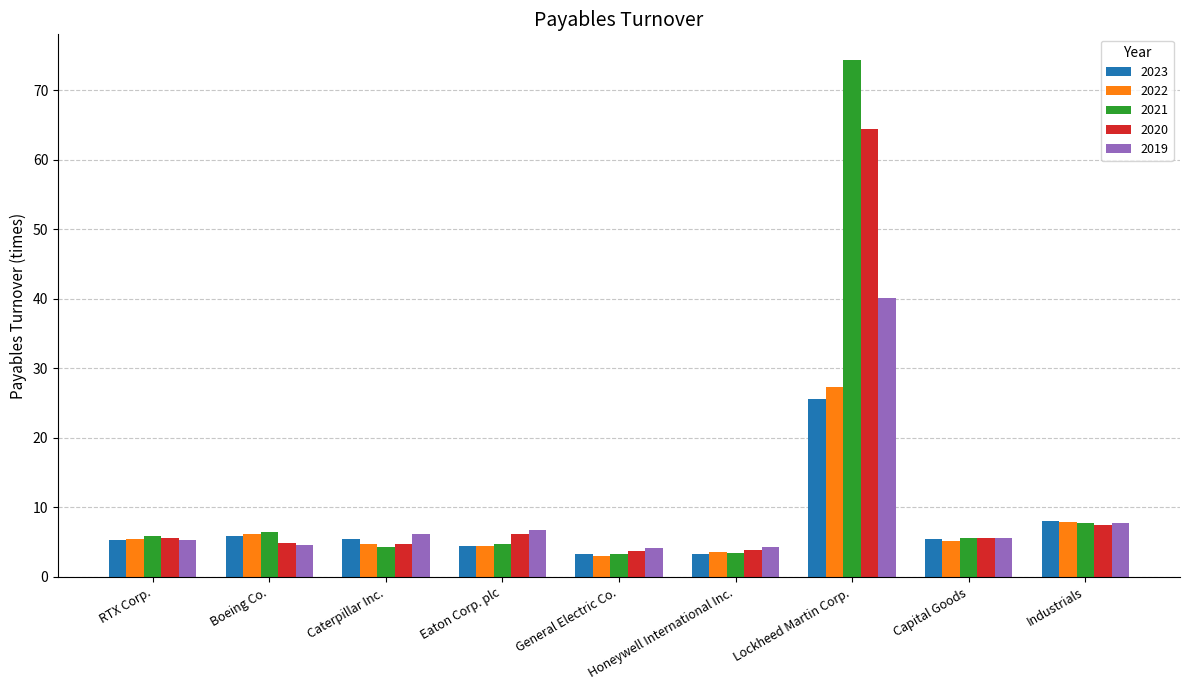

What position from the right is Lockheed Martin Corp.?

3